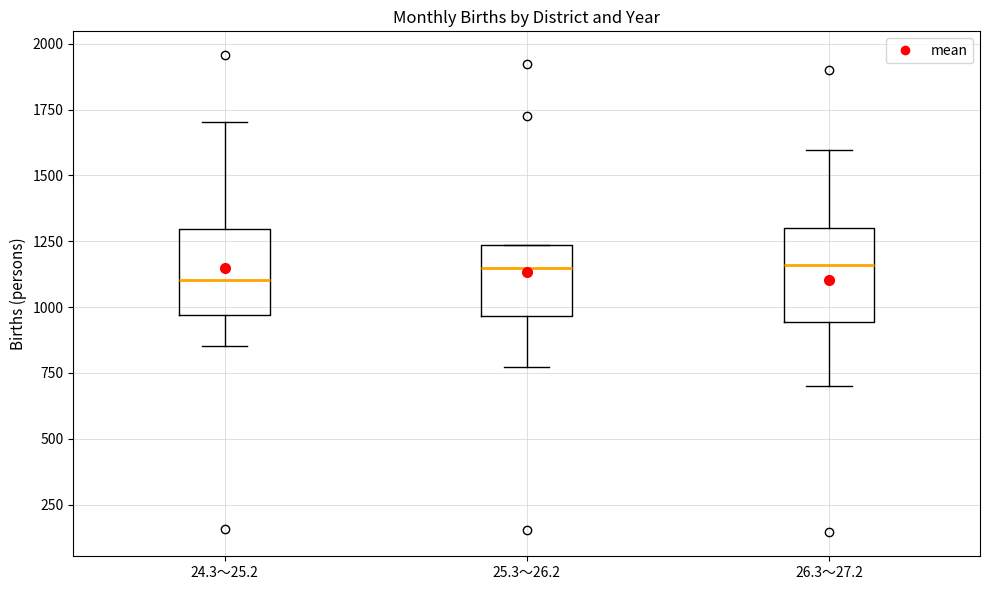

Where does the lower whisker of the box for 26.3～27.2 end on the y-axis? The values are not printed on the chart, so give them approximately, as read against the axis.

700